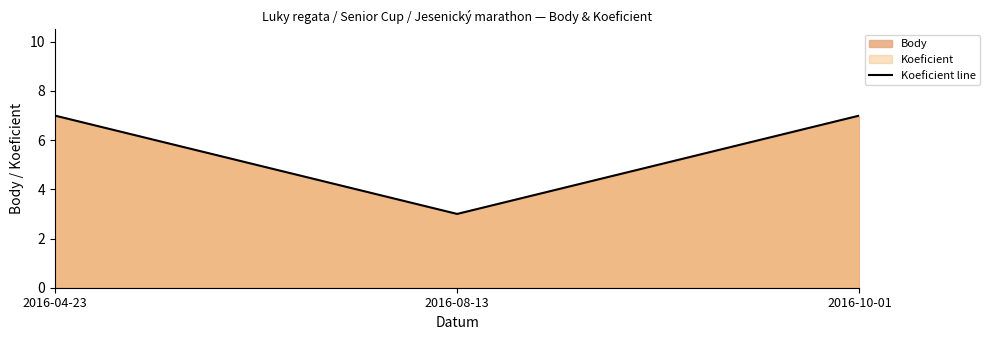

Rank the categories by value from lowest to highest.

2016-08-13, 2016-04-23, 2016-10-01